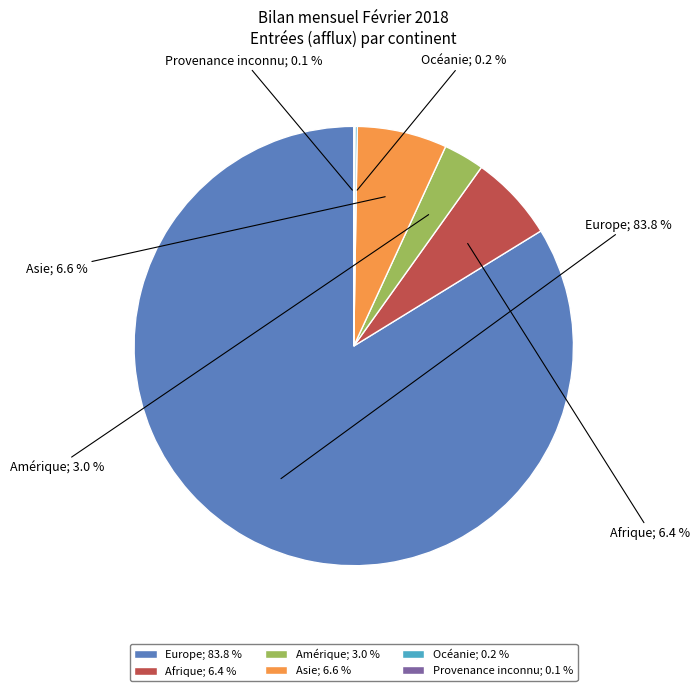

Which has a higher value, Europe; 83.8 % or Amérique; 3.0 %?

Europe; 83.8 %